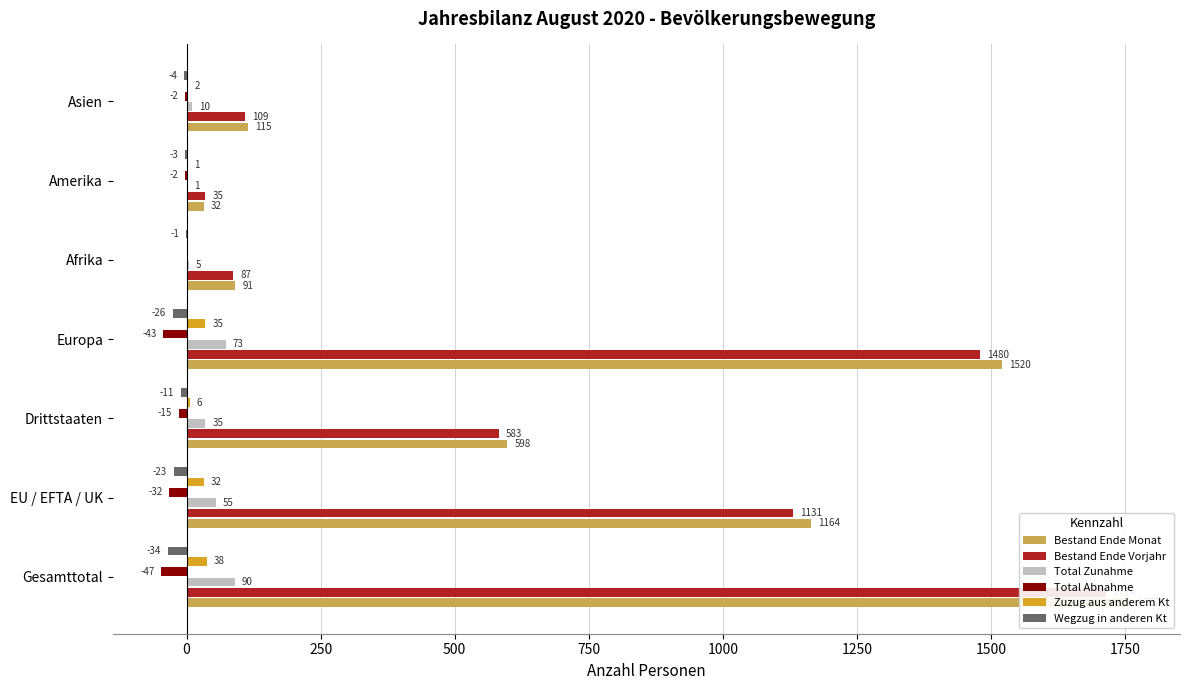

What is the sum of all Total Abnahme values?

-141